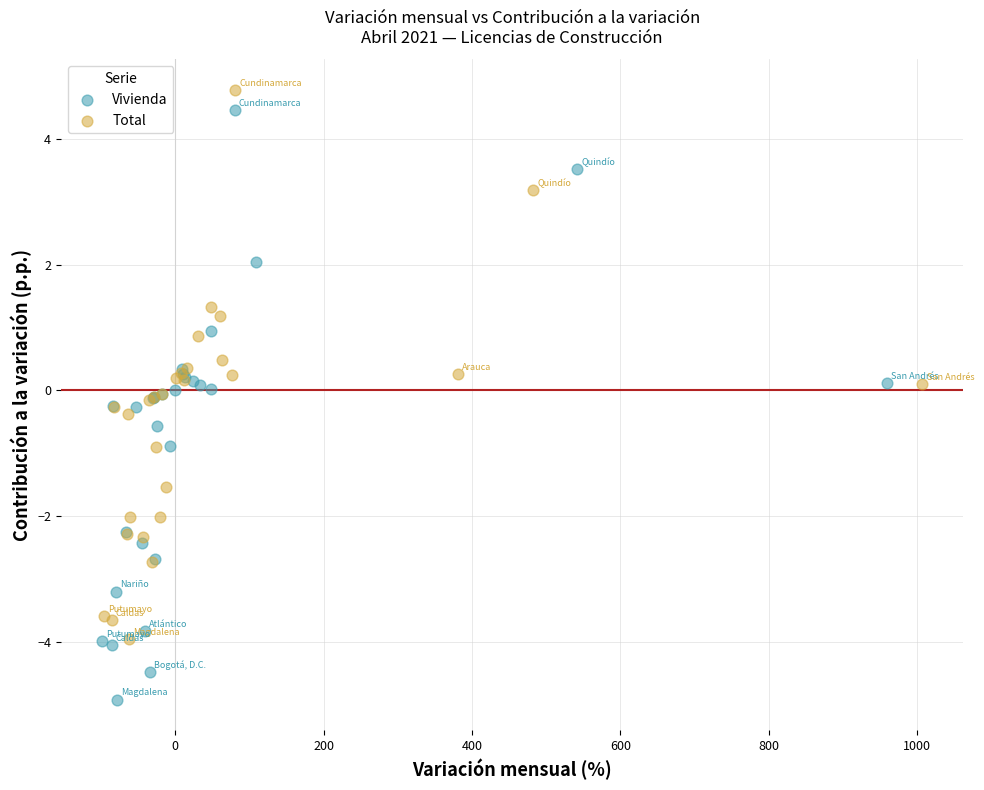

Which series reaches the maximum Y coordinate?

Total